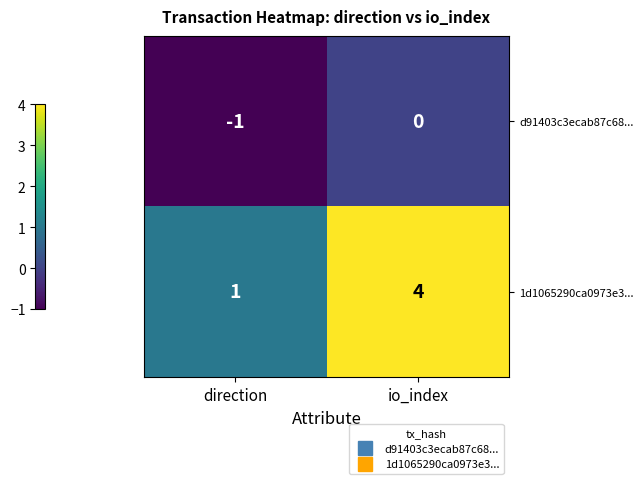

Reading left to right, extract all data points from this chart.

d91403c3ecab87c68...: -1	0
1d1065290ca0973e3...: 1	4